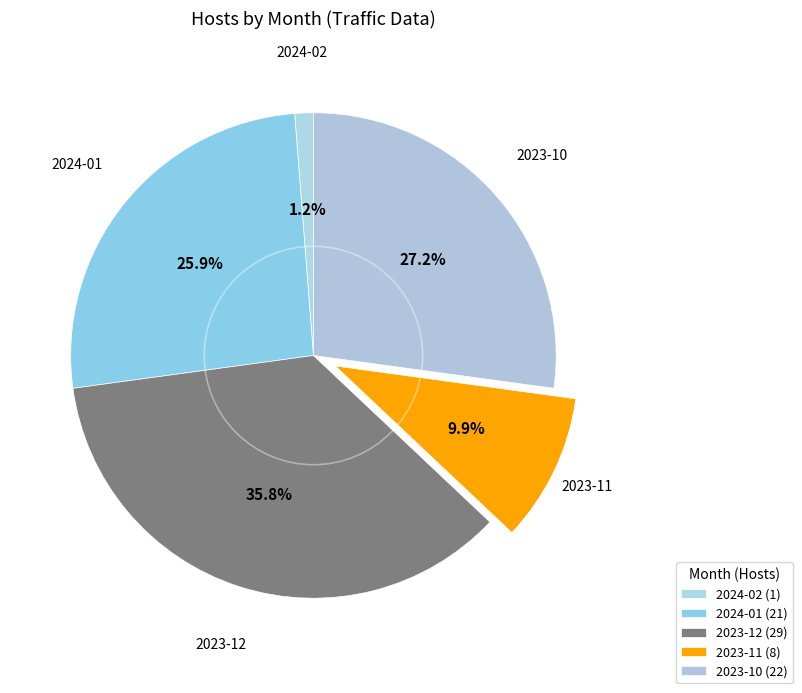

How many segments does this pie chart have?

5